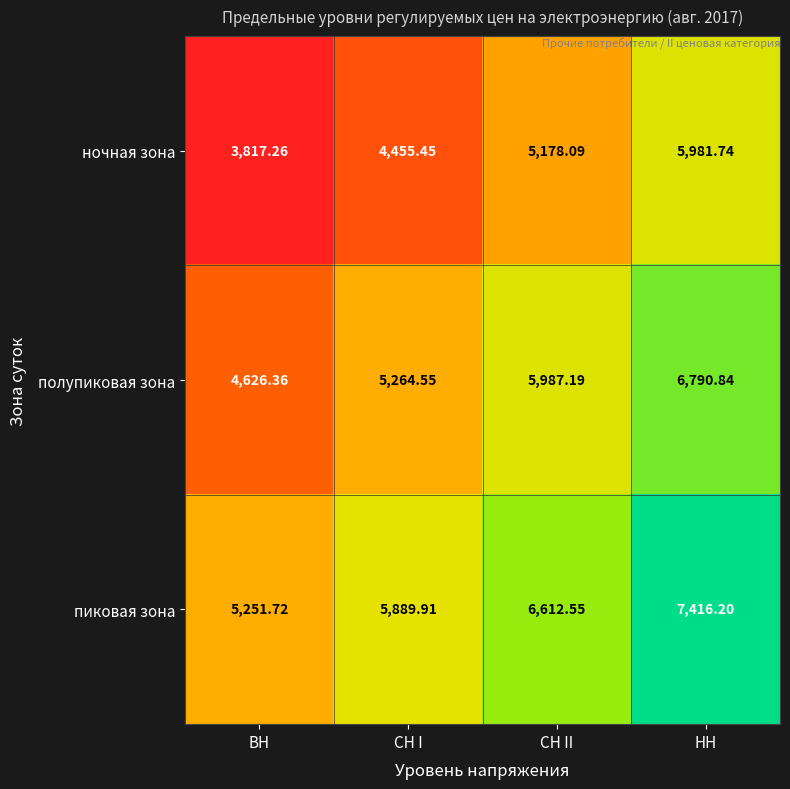

At how many categories does at least one series exceed 4165?

4